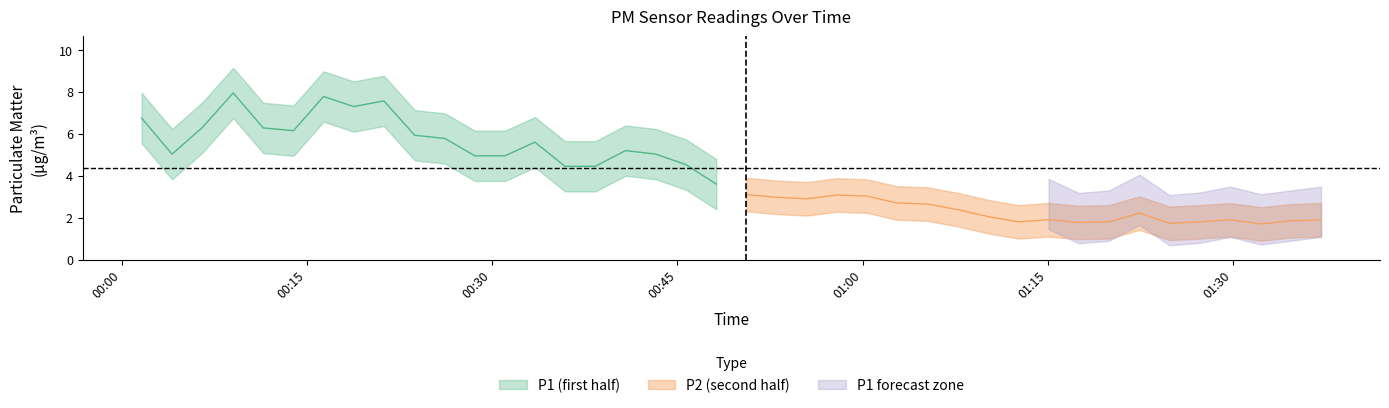

Between 2023-04-24T00:45:42 and 2023-04-24T01:37:07, which is larger?

2023-04-24T00:45:42